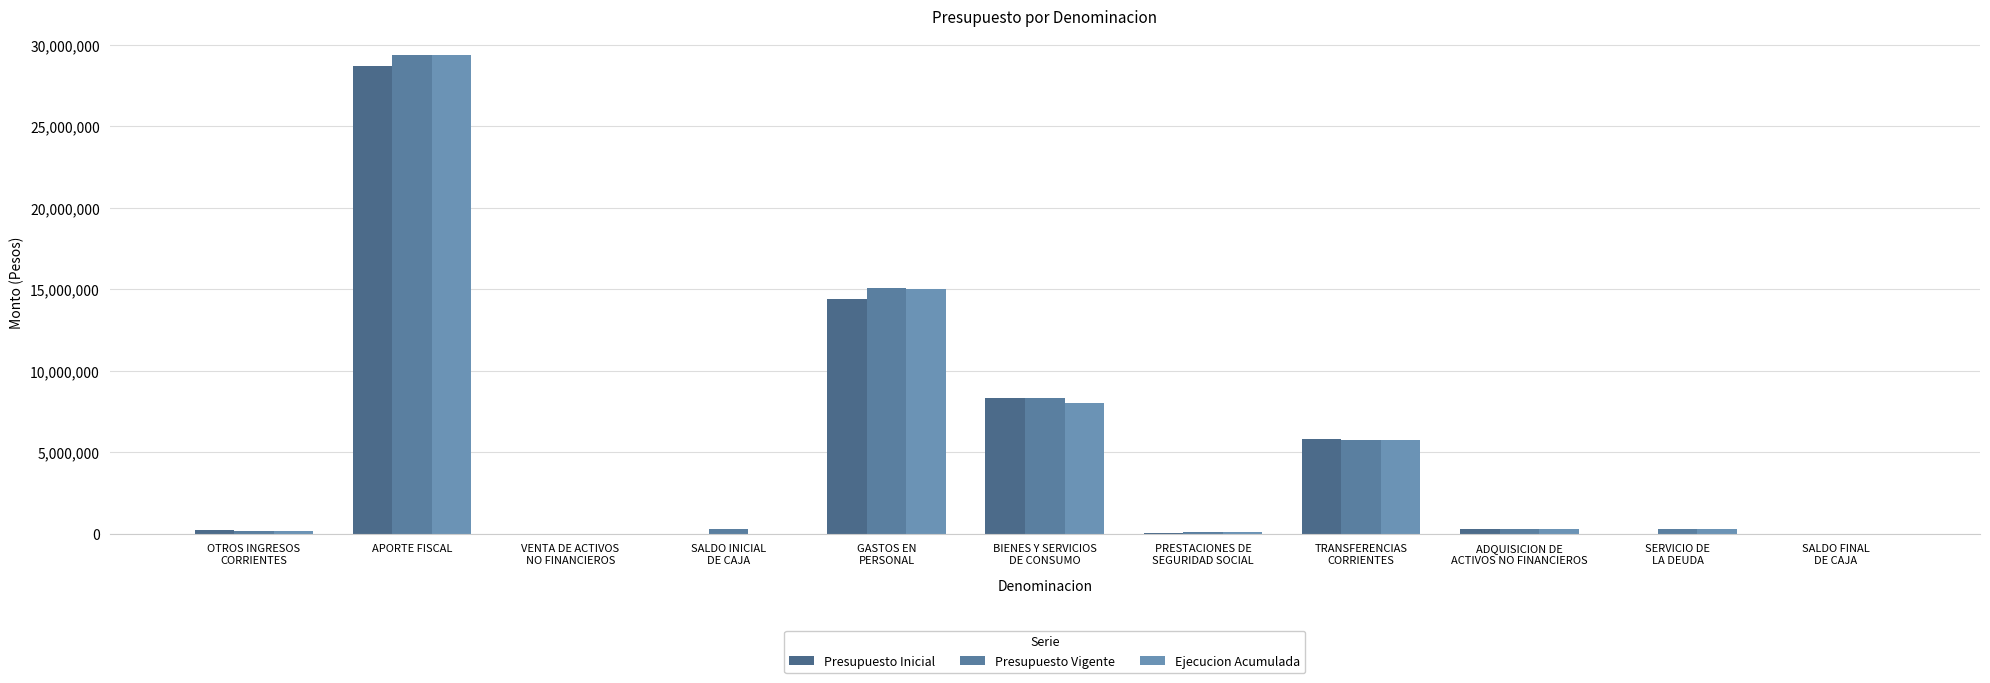

What is the greatest value displayed?

29389716